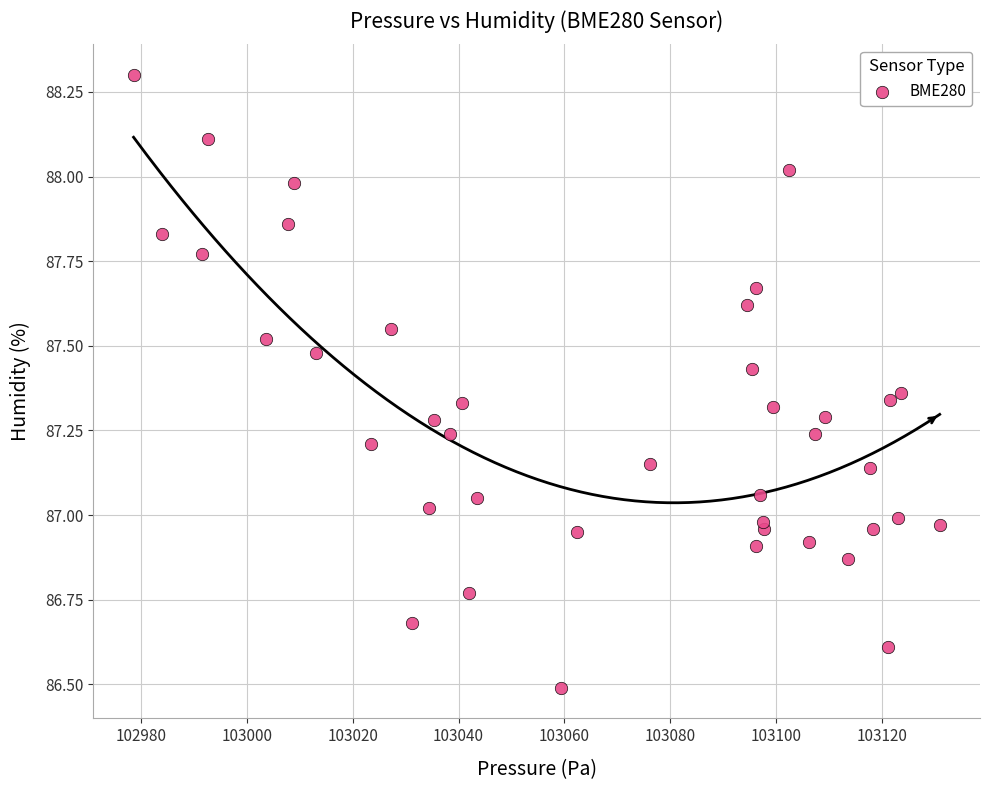

What is the range of Y values (max minus min)?

1.8